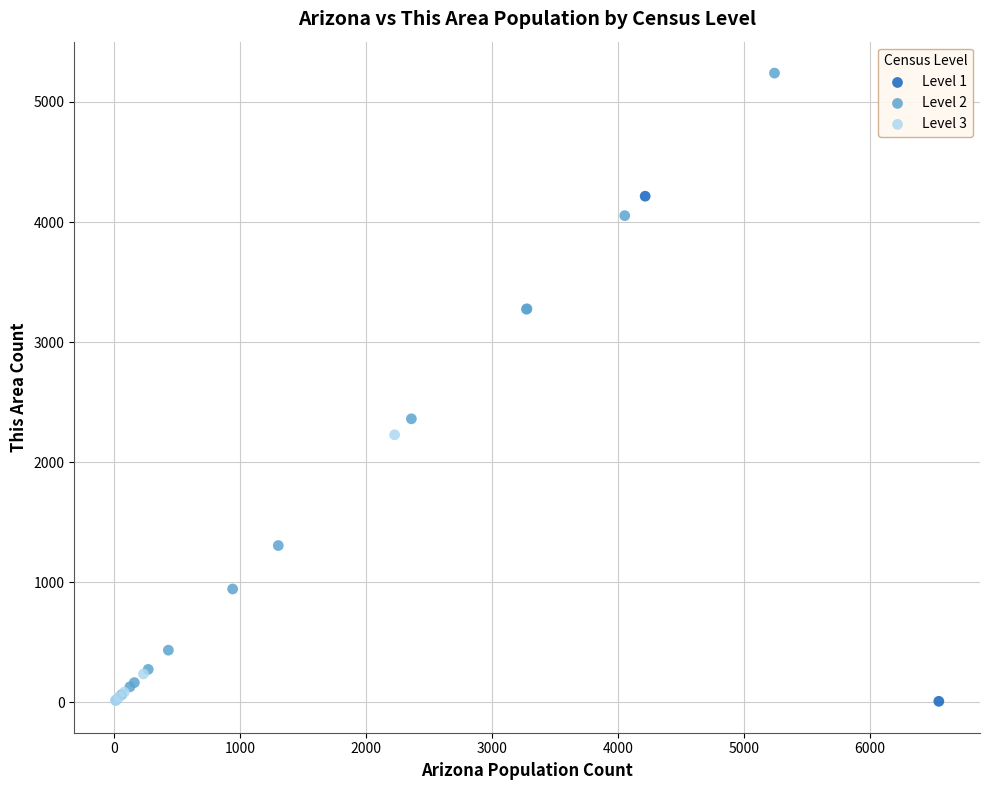

Which series reaches the maximum Y coordinate?

Level 2